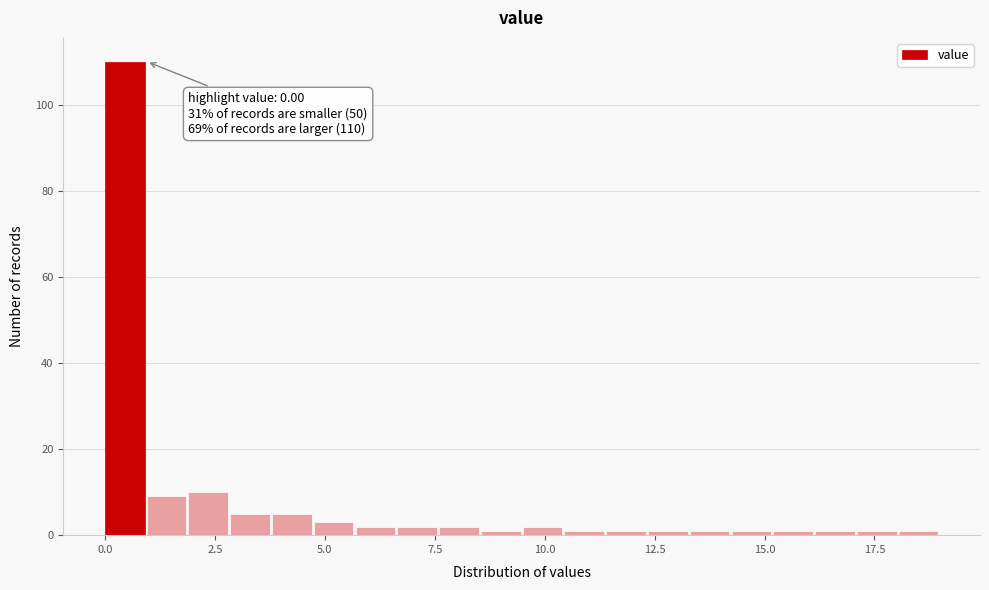

Around what value on the x-axis is the tallest bar? Give the approximate position of its centre, as read against the axis.

0.5